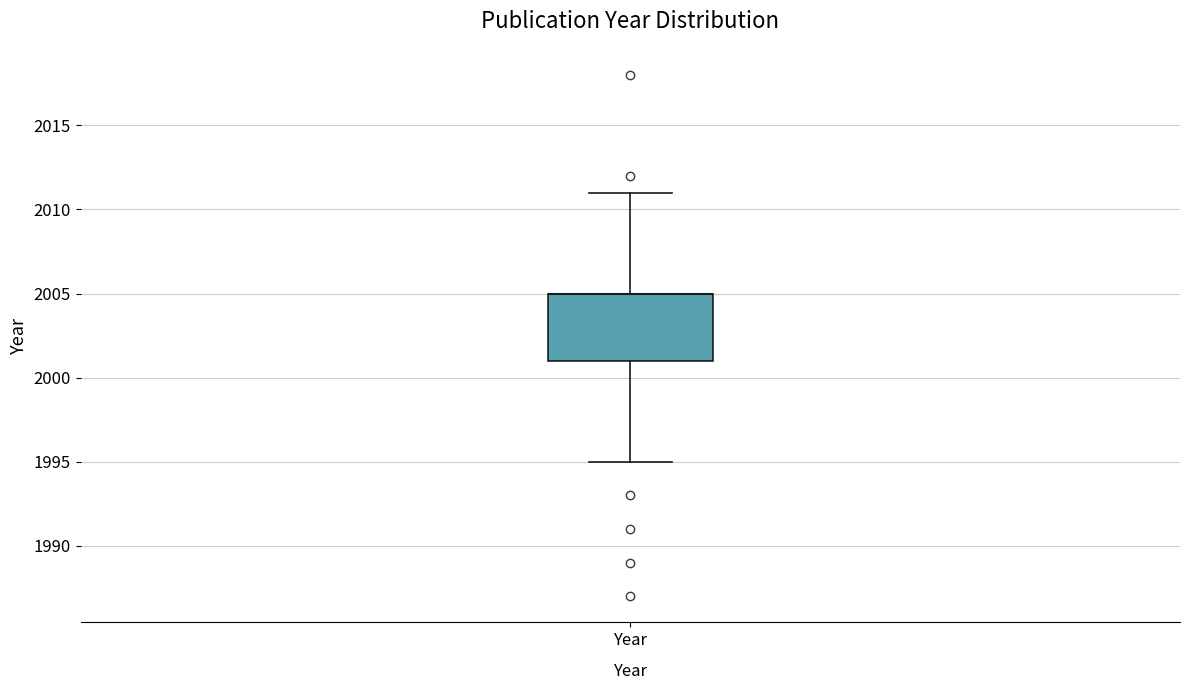

Where does the upper whisker of the box for Year end on the y-axis? The values are not printed on the chart, so give them approximately, as read against the axis.

2011